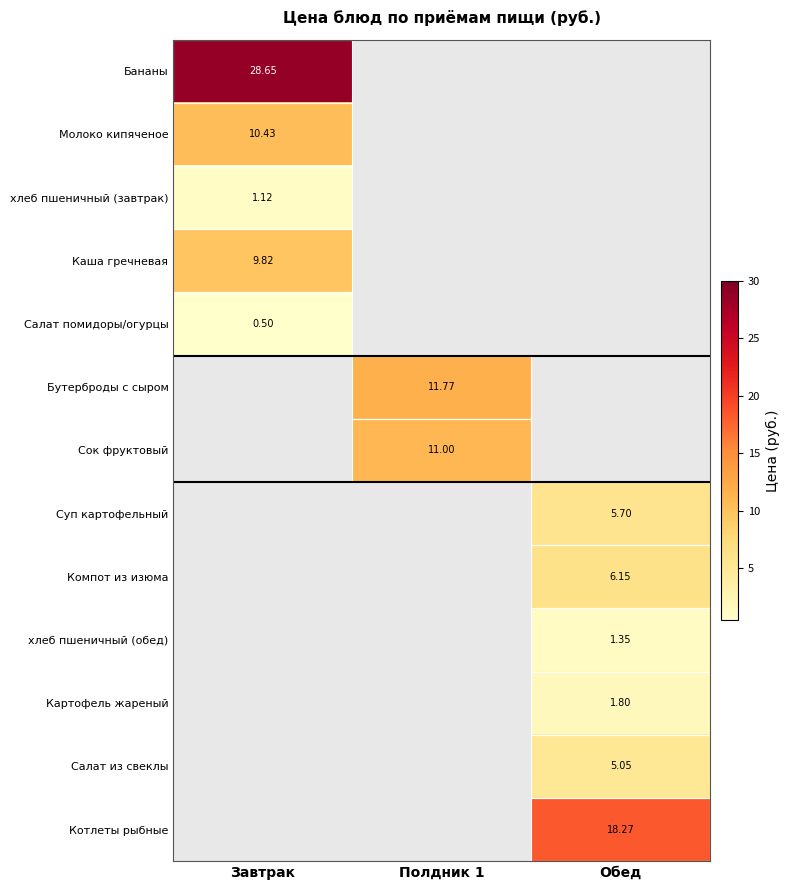

At Завтрак, list the series in order from smallest to largest.

Бутерброды с сыром, Сок фруктовый, Суп картофельный, Компот из изюма, хлеб пшеничный (обед), Картофель жареный, Салат из свеклы, Котлеты рыбные, Салат помидоры/огурцы, хлеб пшеничный (завтрак), Каша гречневая, Молоко кипяченое, Бананы